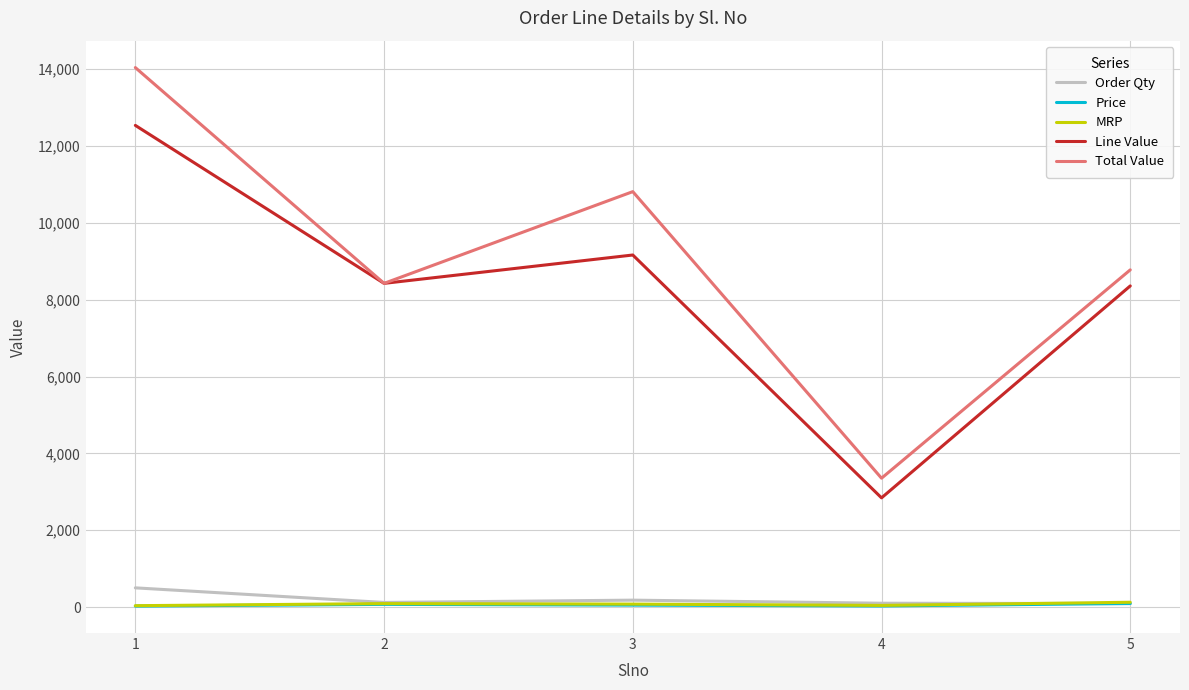

The value of Total Value at 4 is 3353.6. True or false?

True